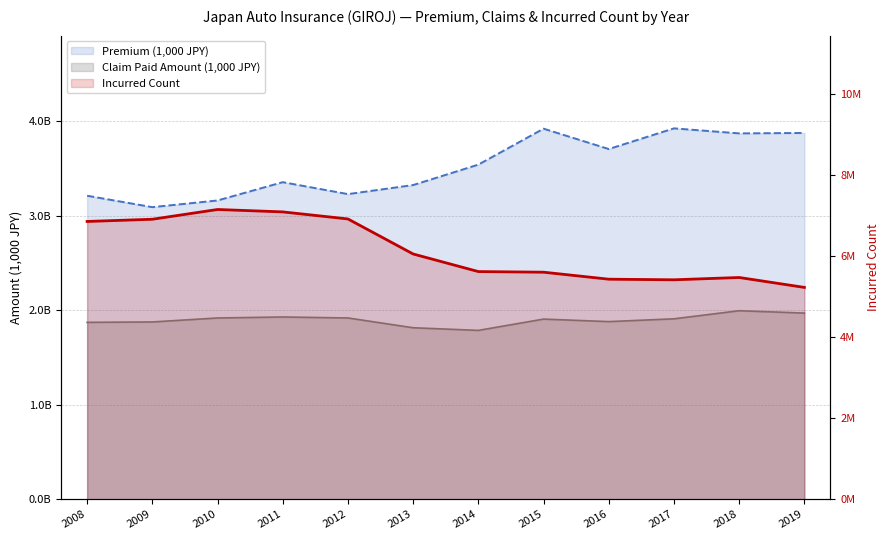

The value of Incurred Count (thousands) at 2019 is 5221536. True or false?

True